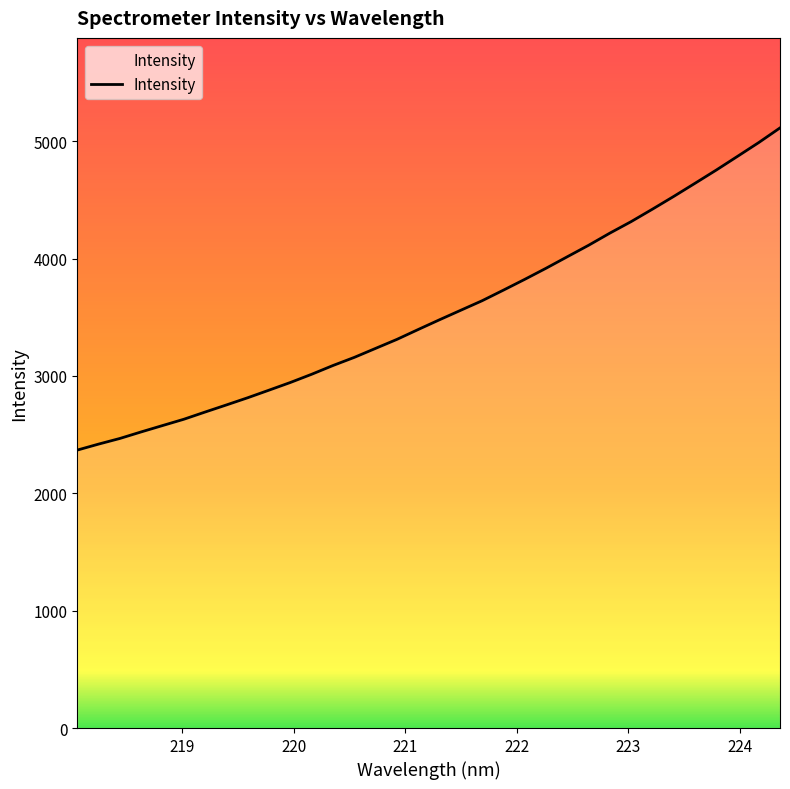

What is the minimum value shown in the chart?

2367.9